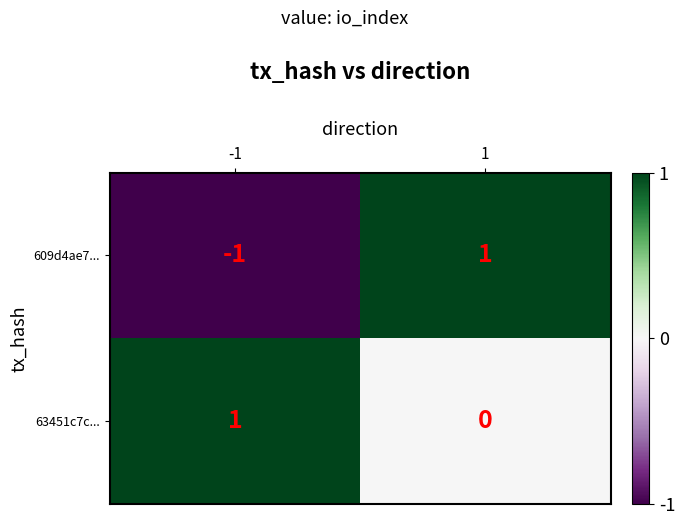

At -1, list the series in order from largest to smallest.

63451c7c..., 609d4ae7...